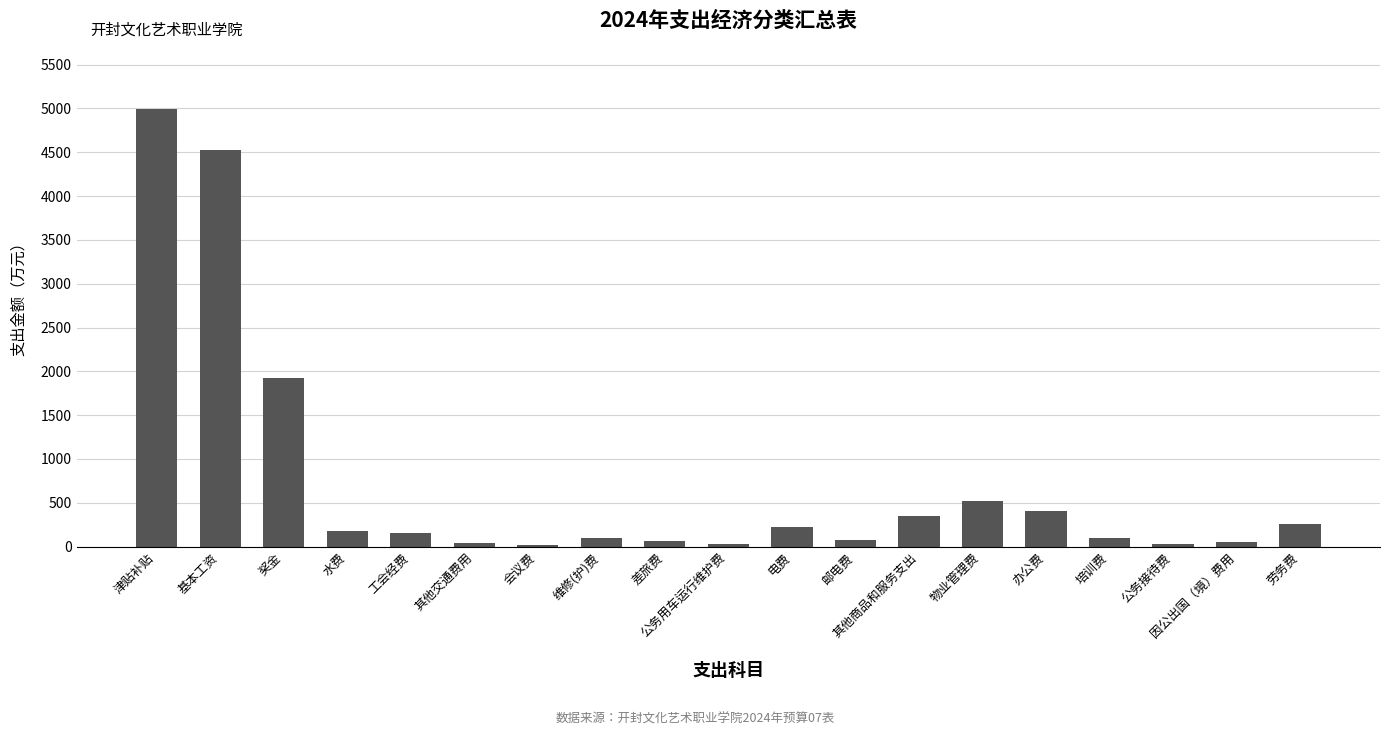

What is the sum of all values?

14006